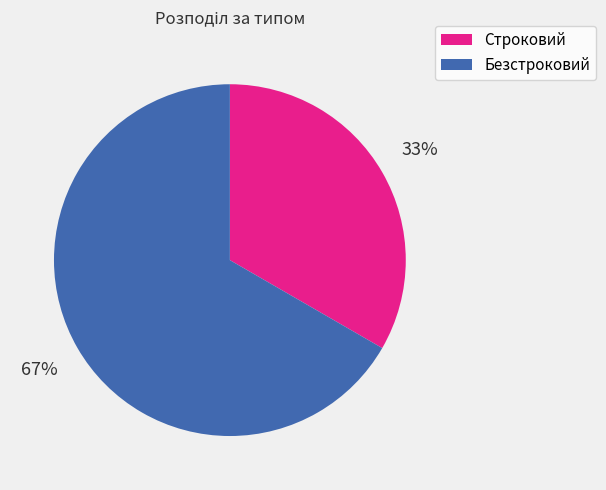

To the nearest percent, what is the average slice percentage?

50%